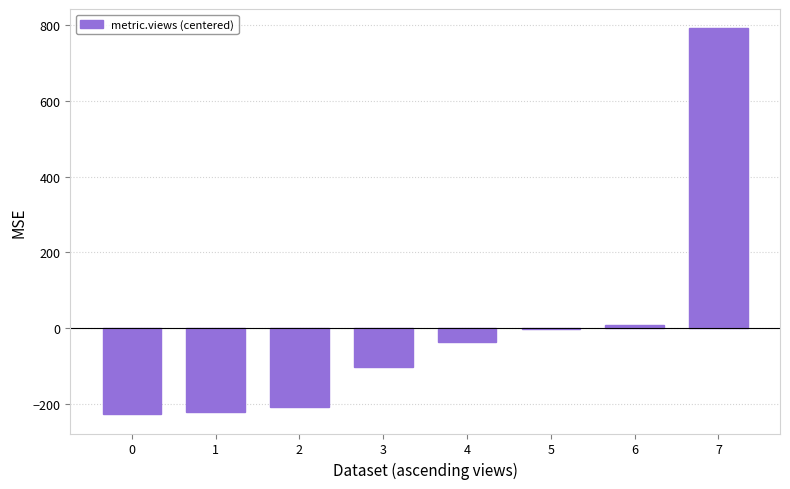

Between 2 and 4, which is larger?

4